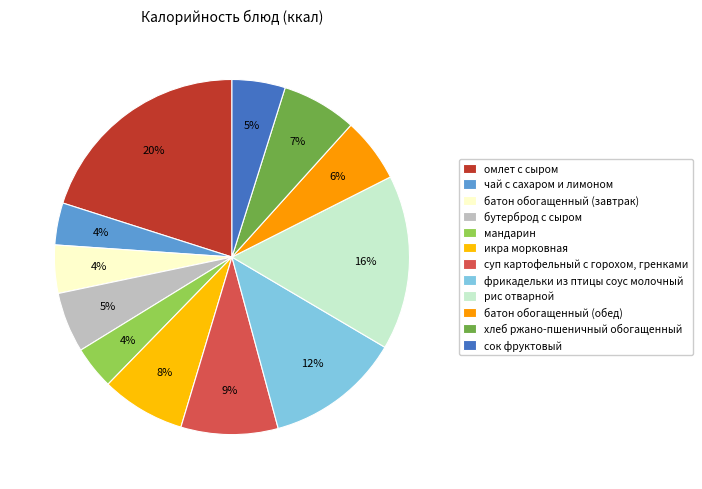

Combined, what portion of the pie is хлеб ржано-пшеничный обогащенный and икра морковная?

14.5%